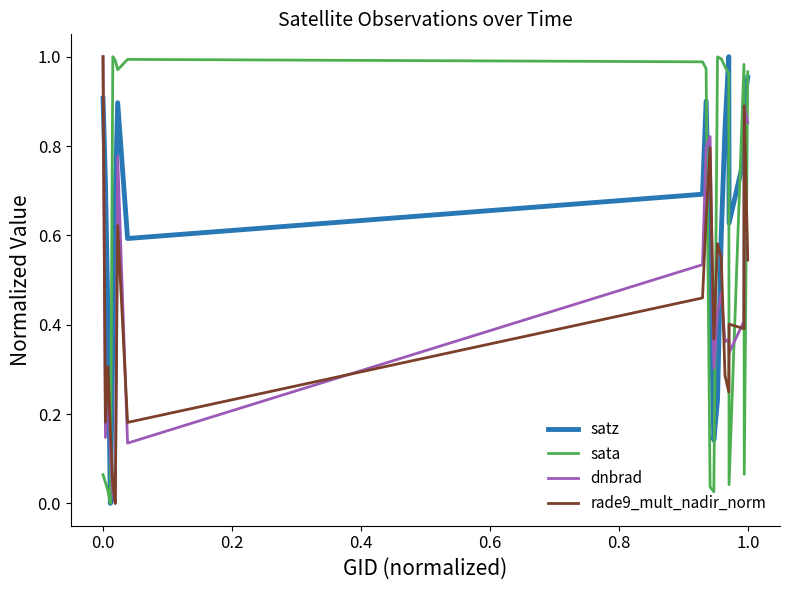

True or false: satz and sata cross at least once.

True